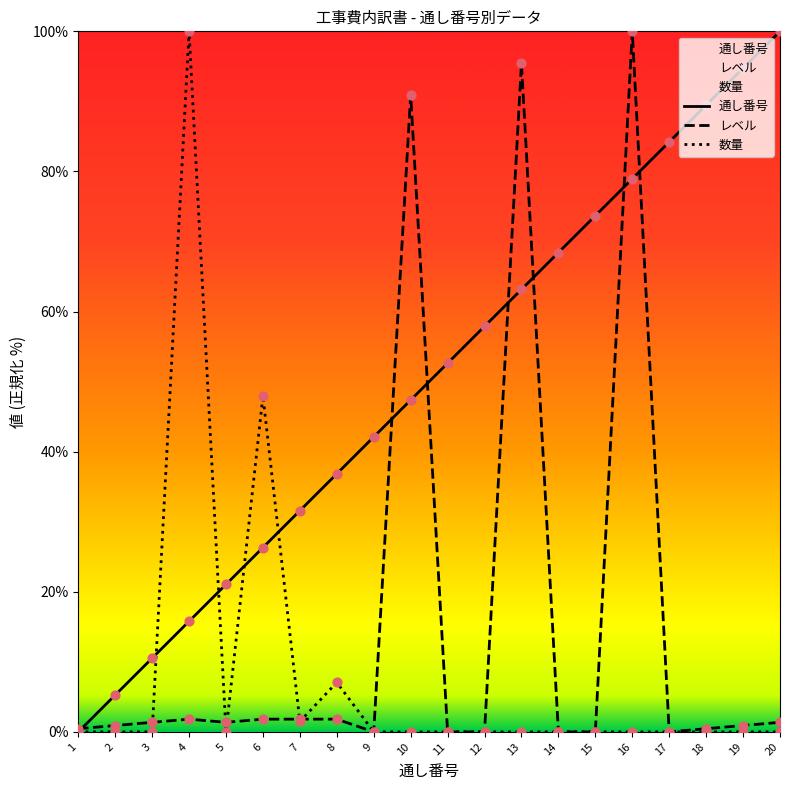

What is the total value across all series at 8?

45.7